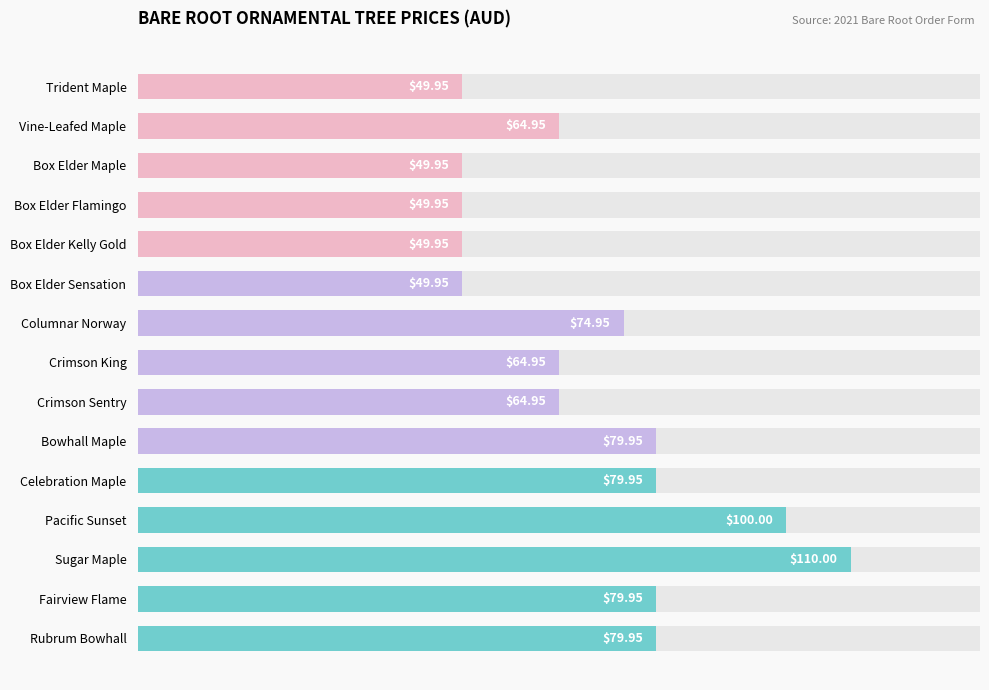

How many bars are there in total?

15